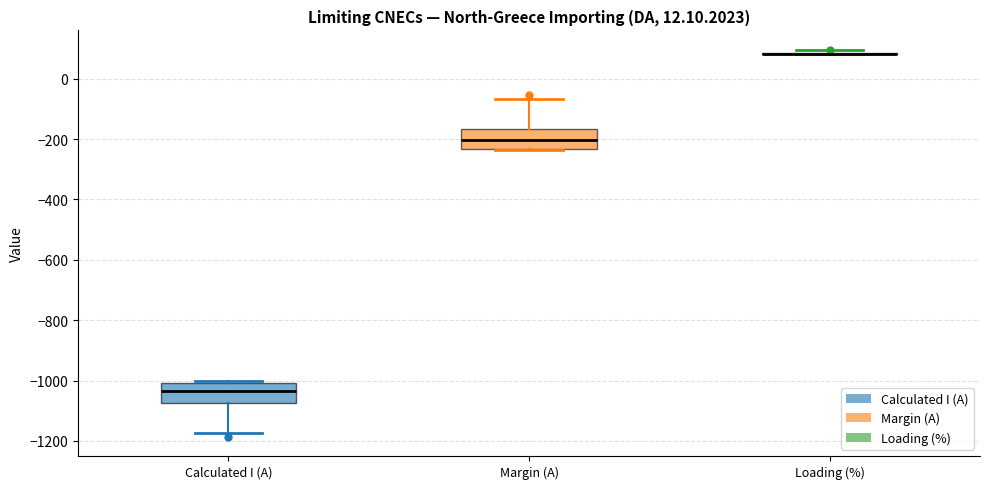

Reading left to right, read every box against the y-axis: the position of its median line, the range the box covers, and the ends of its whiskers. The values are not printed on the chart, so give them approximately, as read against the axis.

Calculated I (A): median -1040, box -1080 to -1000, whiskers -1180 to -1000
Margin (A): median -200, box -240 to -160, whiskers -240 to -60
Loading (%): box collapsed to a line at 80, whiskers 80 to 100